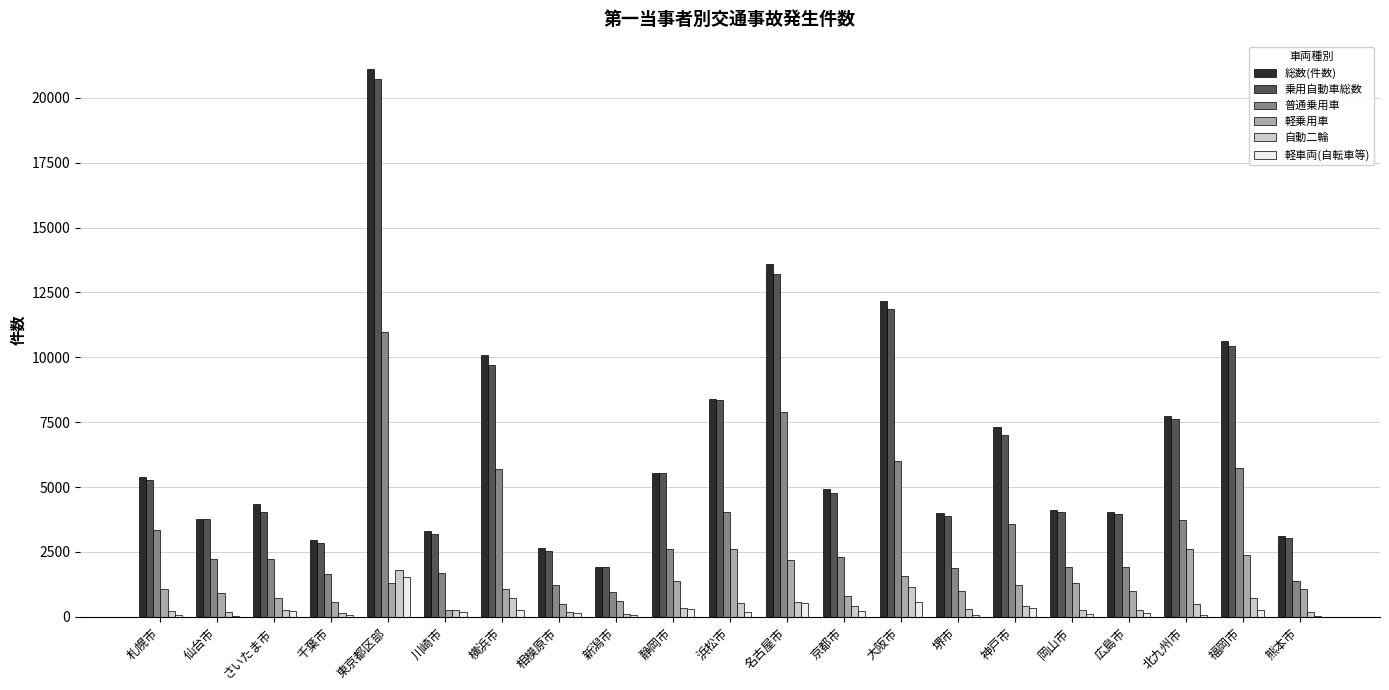

Where does the 普通乗用車 series first go above 2323?

札幌市